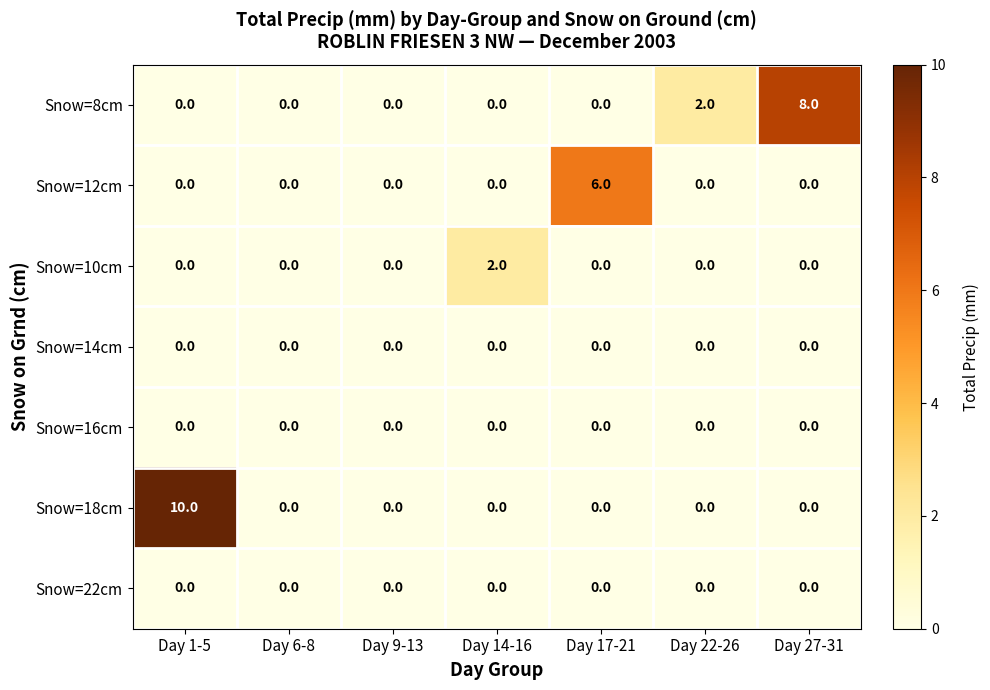

What is the total value across all series at Day 14-16?

2